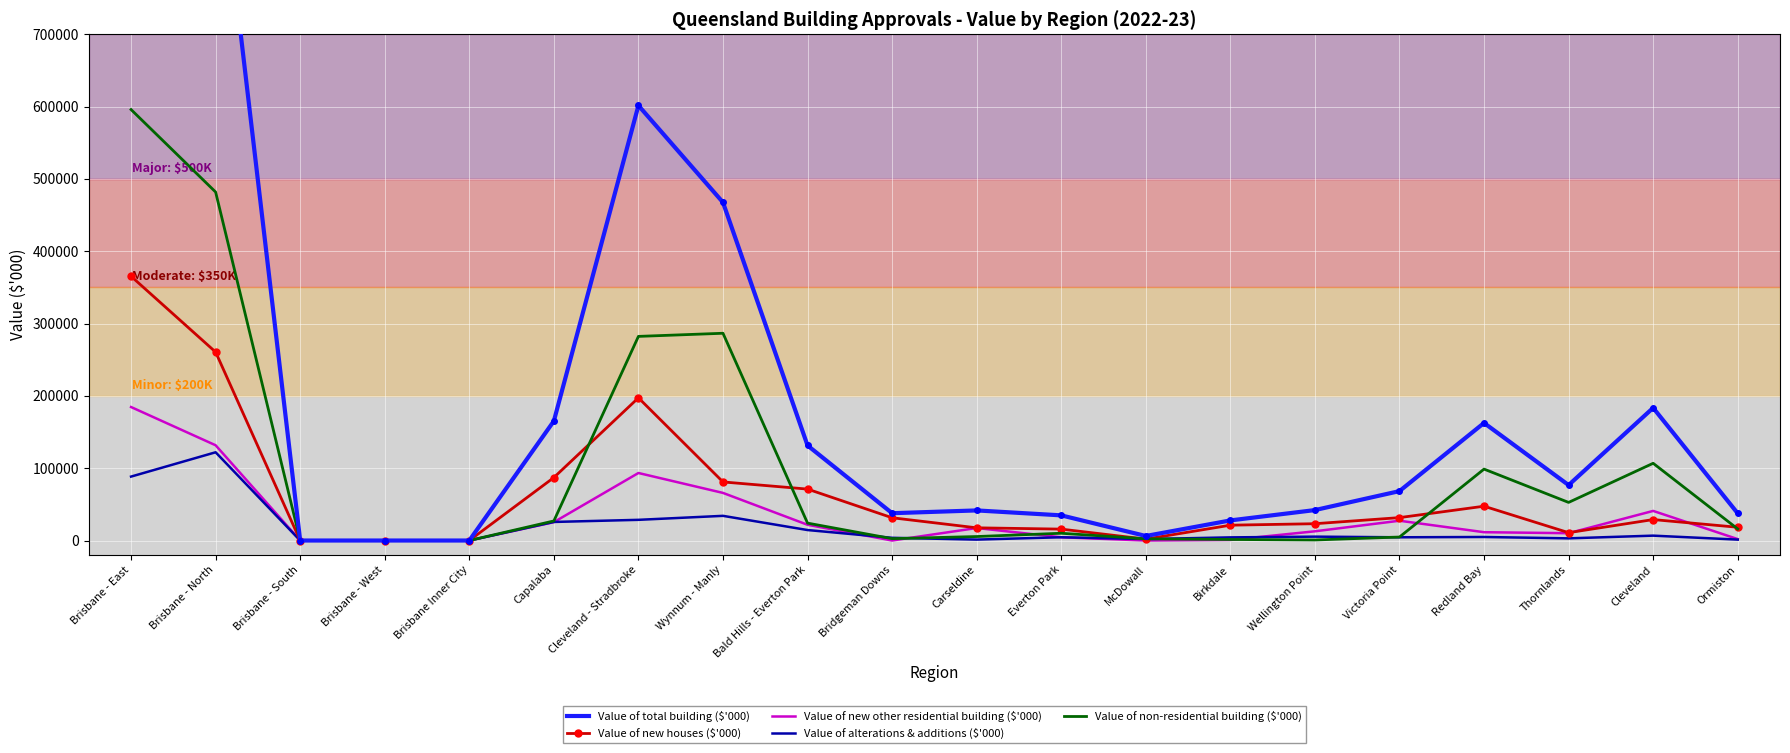

In Value of non-residential building ($'000), how many points are lower than both neighbors (excluding endpoints)?

3